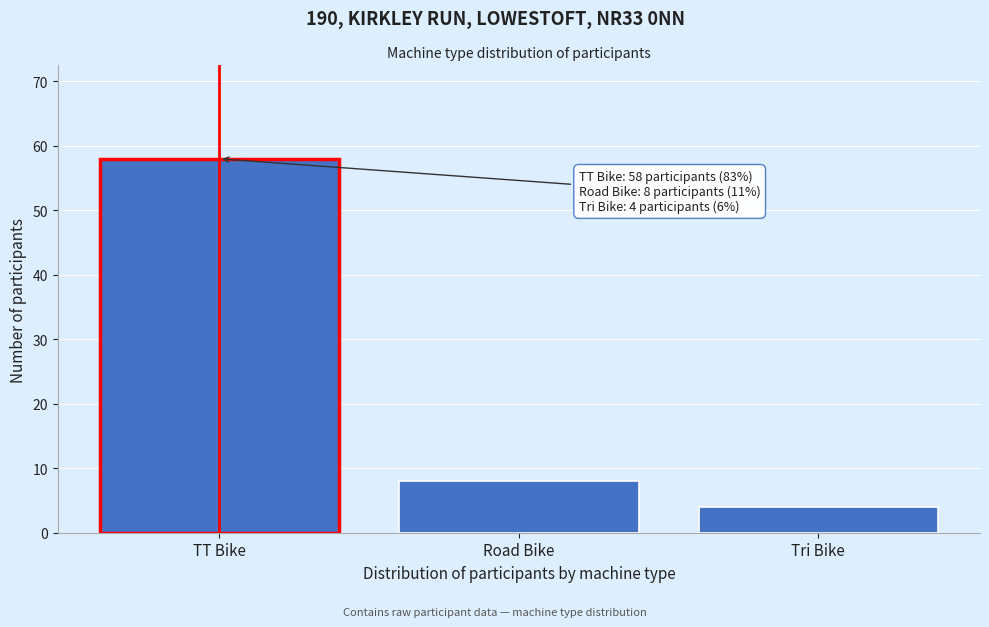

Reading right to left, extract all data points from this chart.

4	8	58